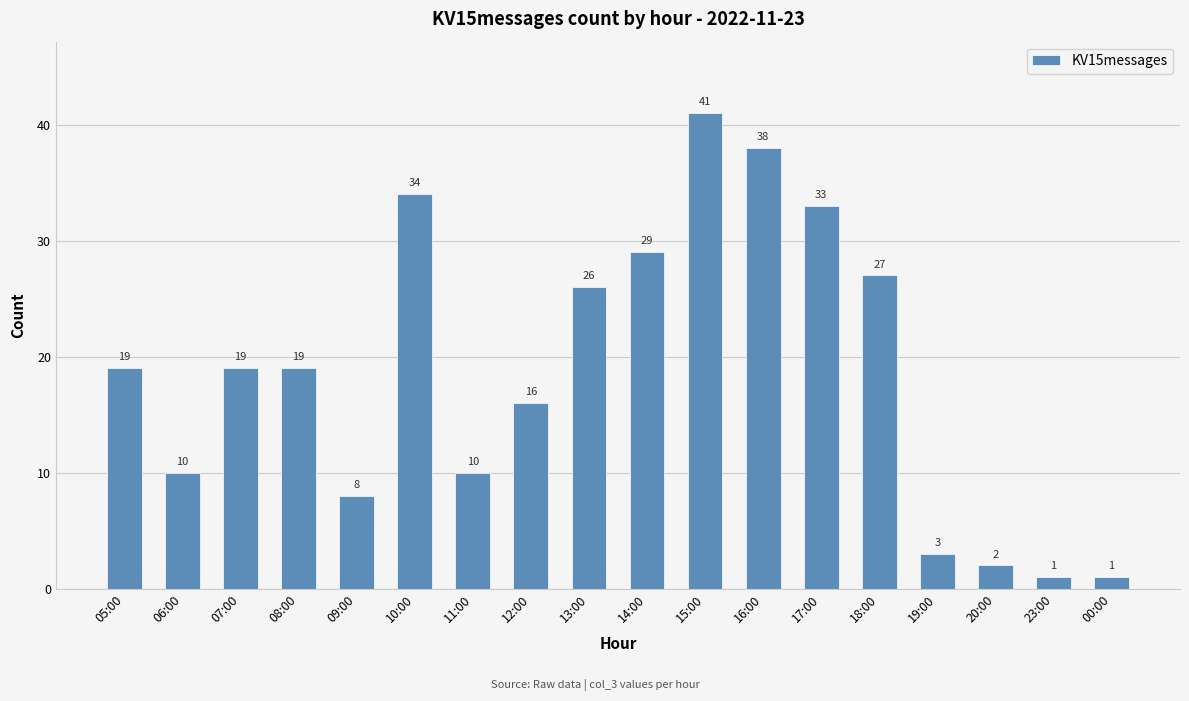

What is the maximum value shown in the chart?

41